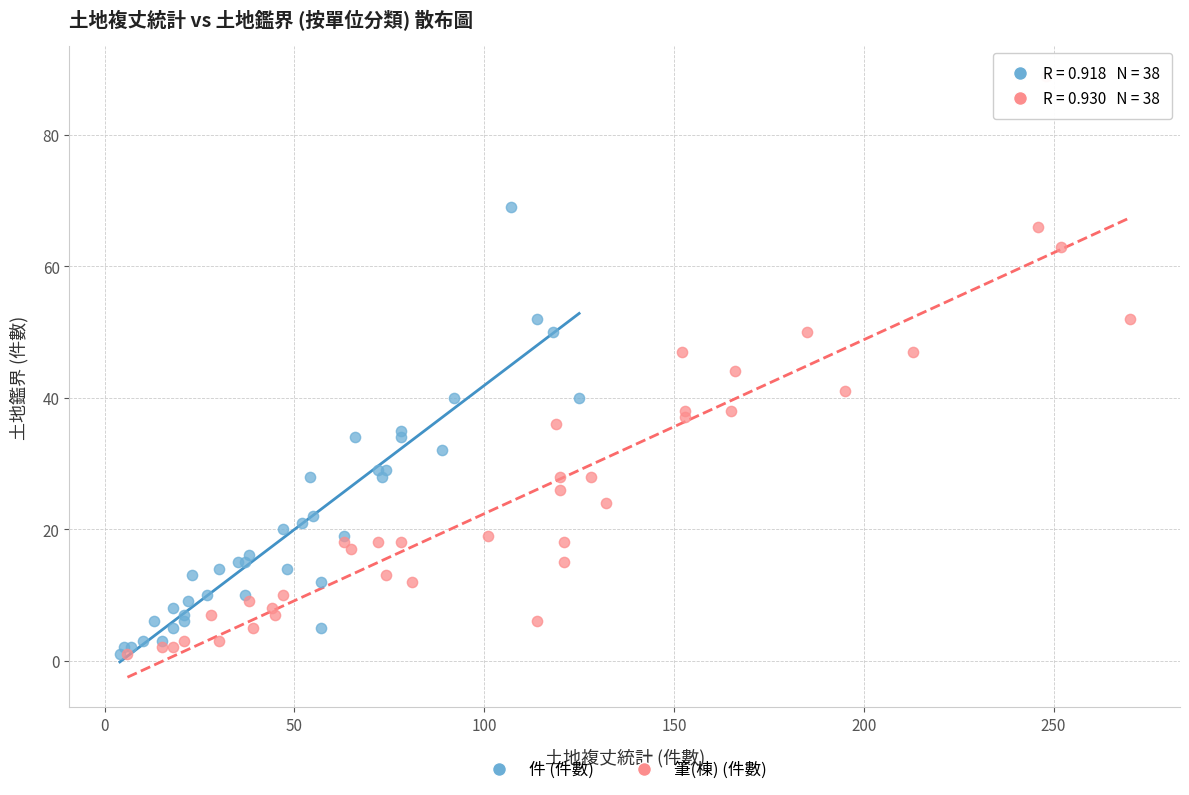

Which series has the widest spread of Y values?

筆(棟) (件數)